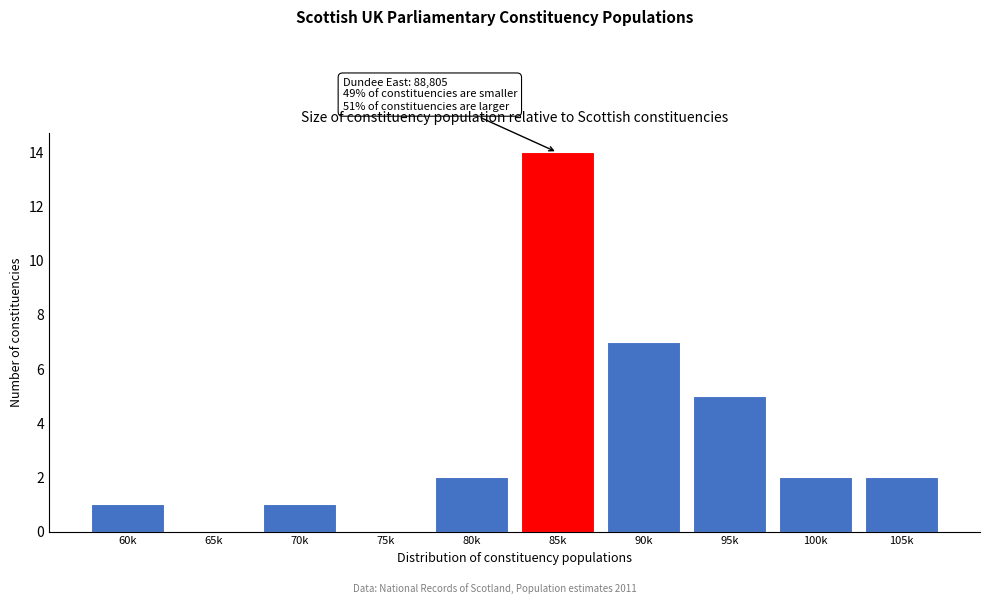

Reading left to right, transcribe all the data shown in this chart.

60k=1	65k=0	70k=1	75k=0	80k=2	85k=14	90k=7	95k=5	100k=2	105k=2